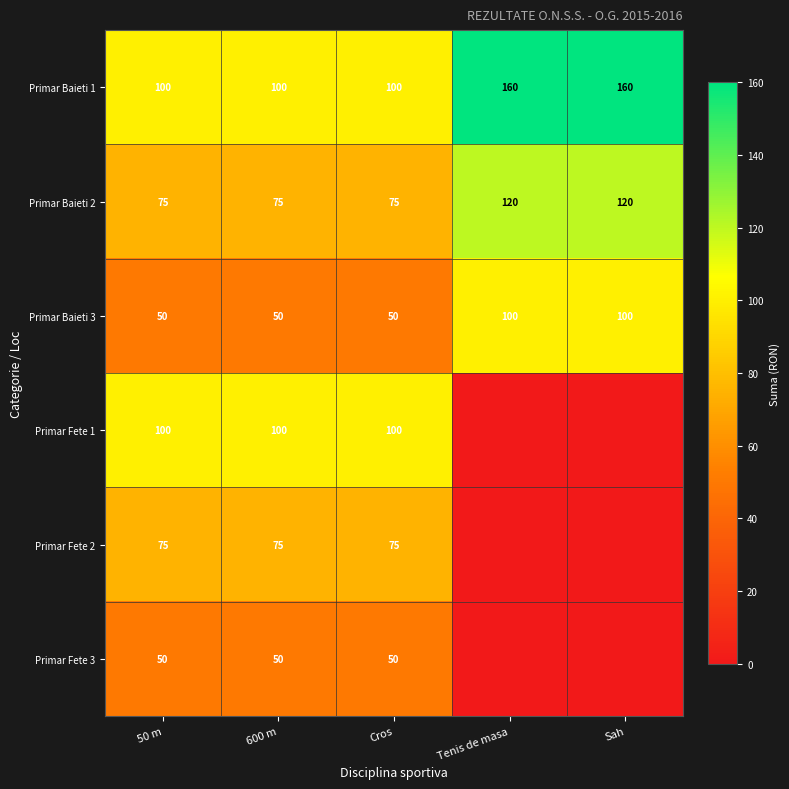

The Primar Baieti 3 series shows 50 at Cros. True or false?

True